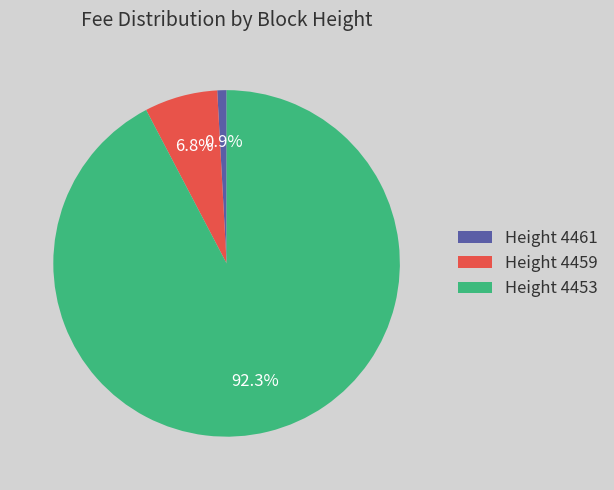

What percentage is NOT represented by Height 4461?

99.1%